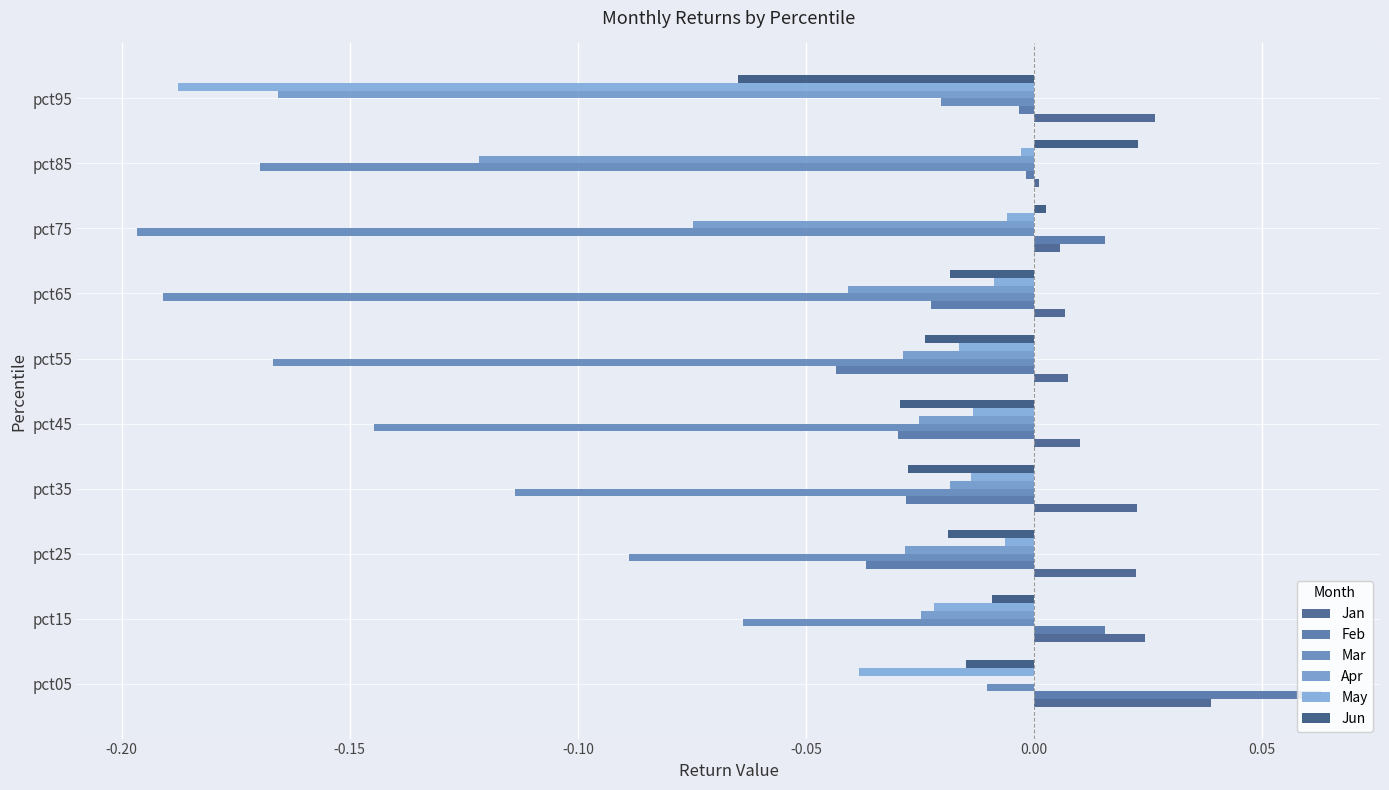

Count the number of data series in this chart.

6